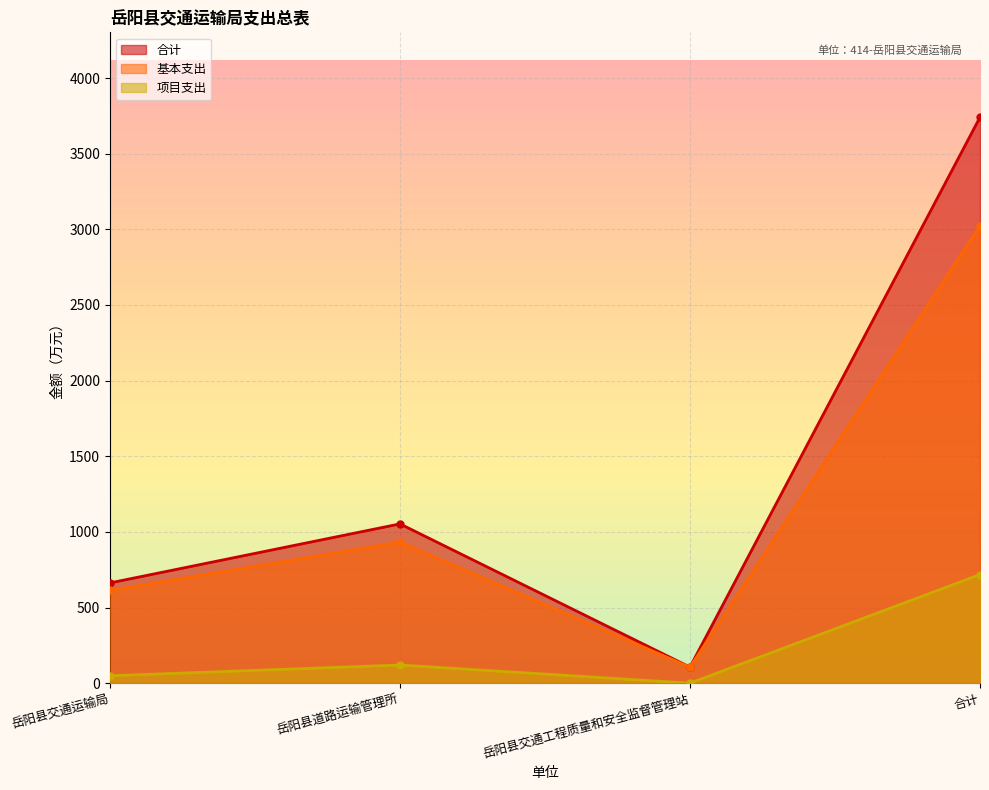

True or false: 合计 and 项目支出 cross at least once.

False